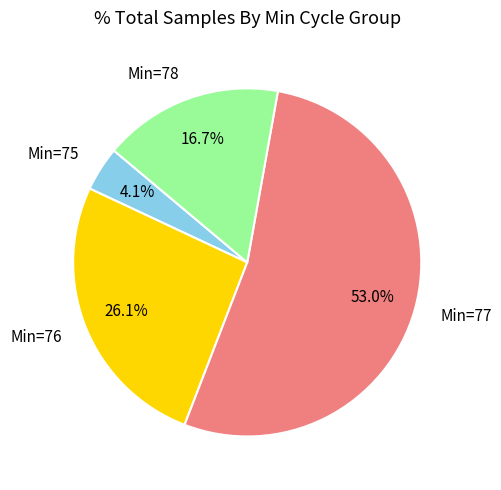

What portion of the pie excludes Min=75?

95.9%